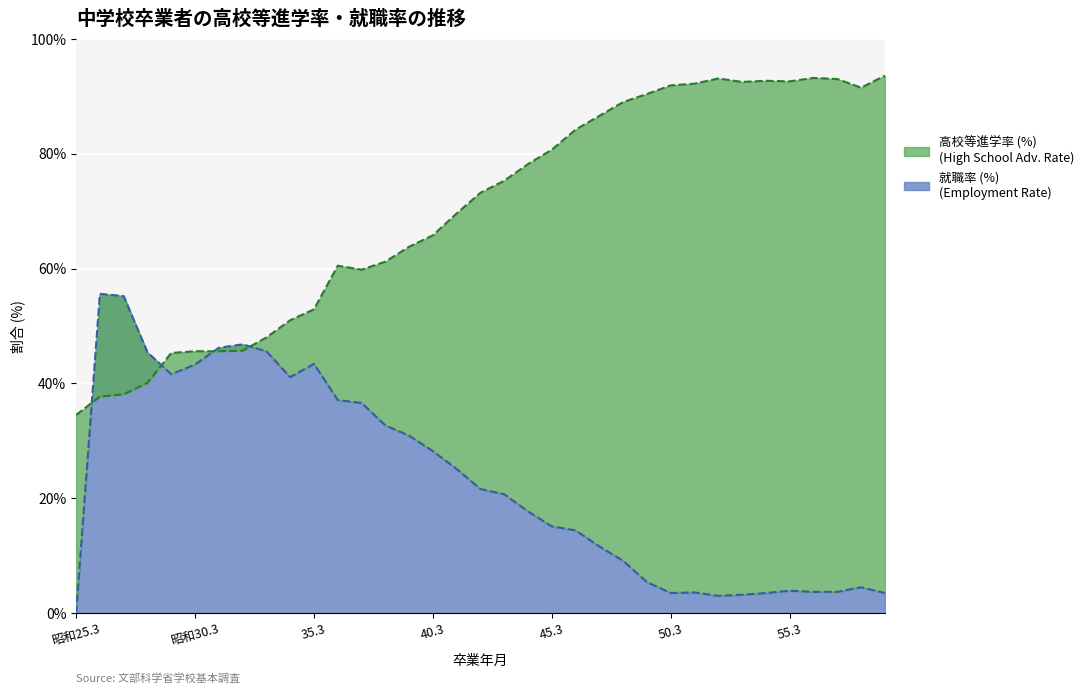

True or false: Employment Rate (Prefecture) has more than 1 points higher than both neighbors.

True